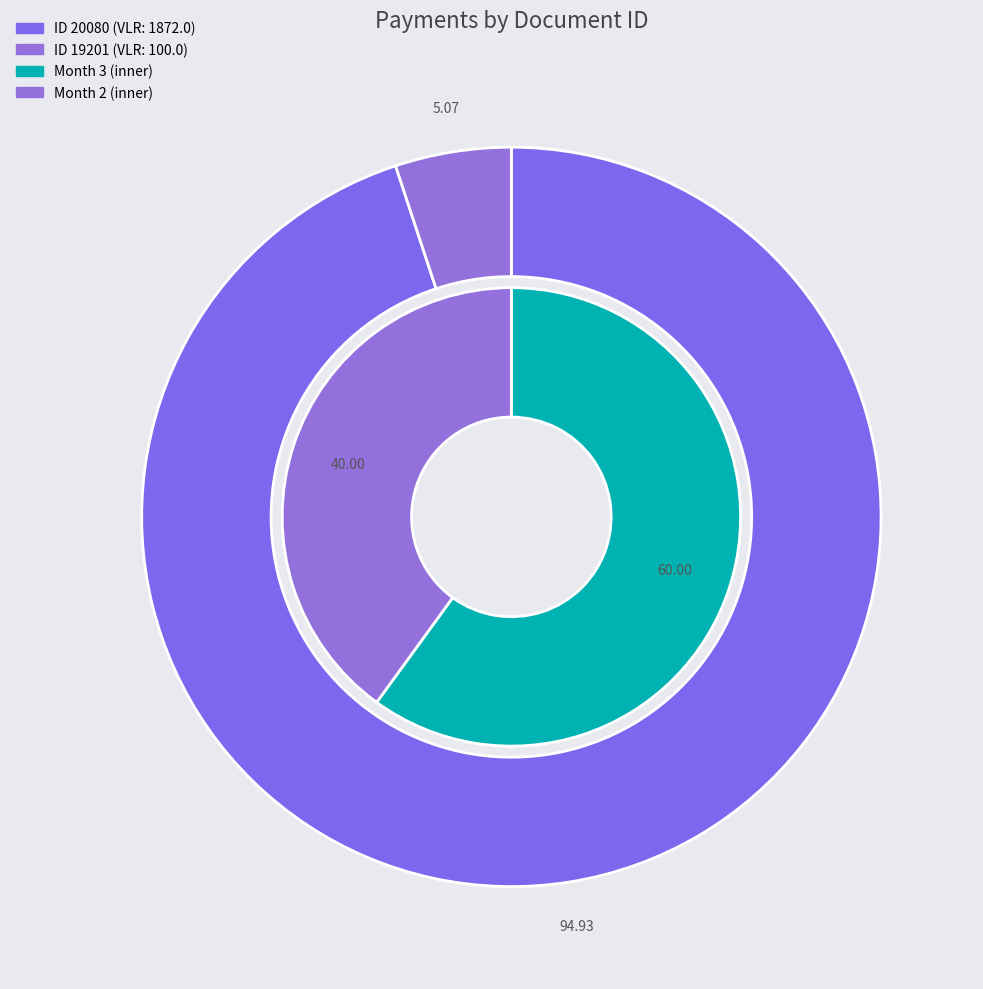

To the nearest percent, what is the average slice percentage?

50%